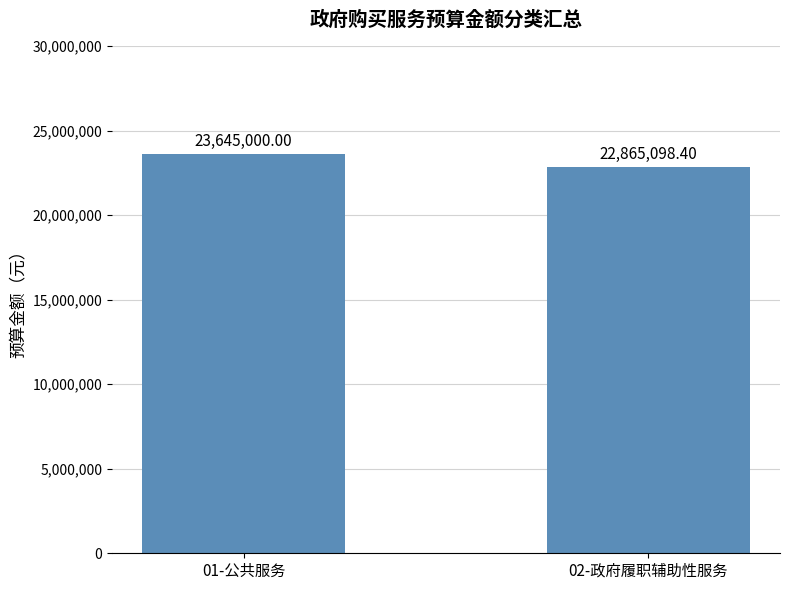

The chart shows a value of 12179528.2 at 02-政府履职辅助性服务. True or false?

False